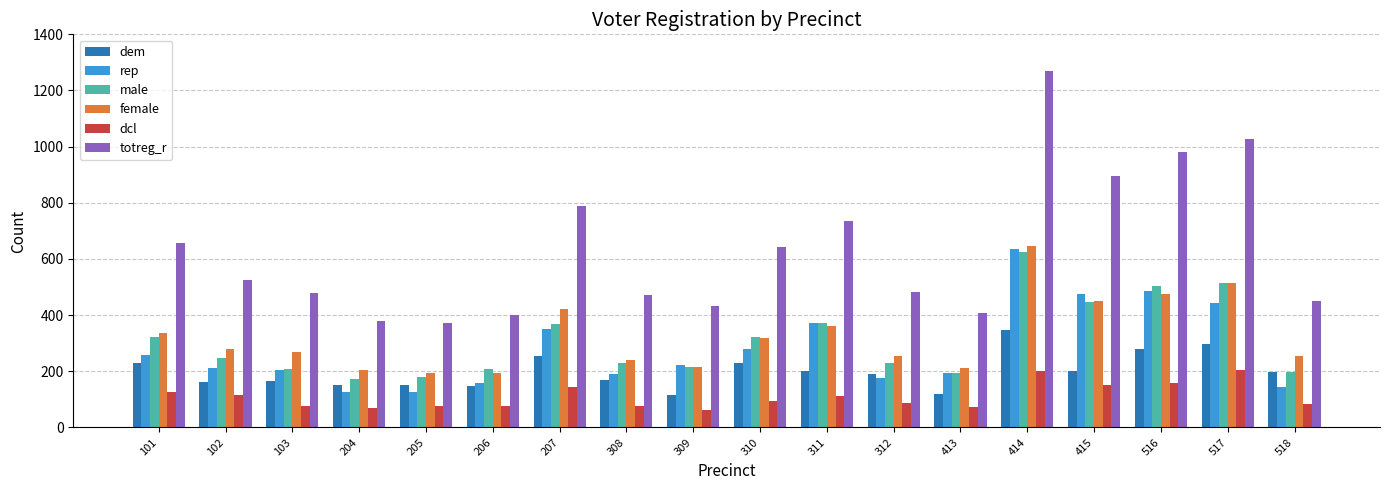

At which label is rep closest to 382?

311